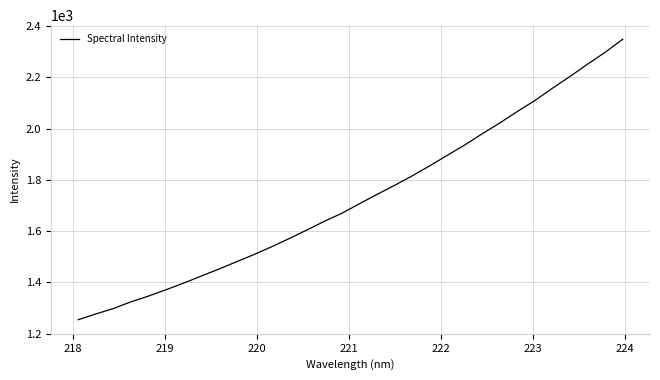

What is the minimum value shown in the chart?

1253.8